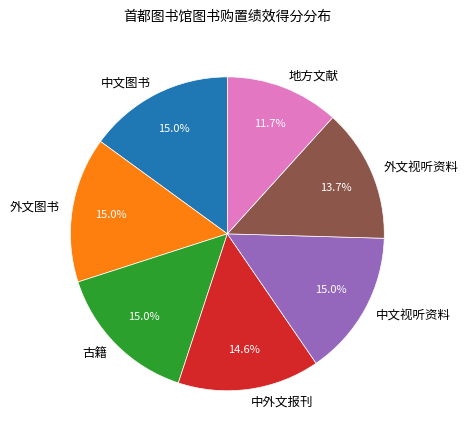

True or false: 外文视听资料 accounts for 26% of the total.

False